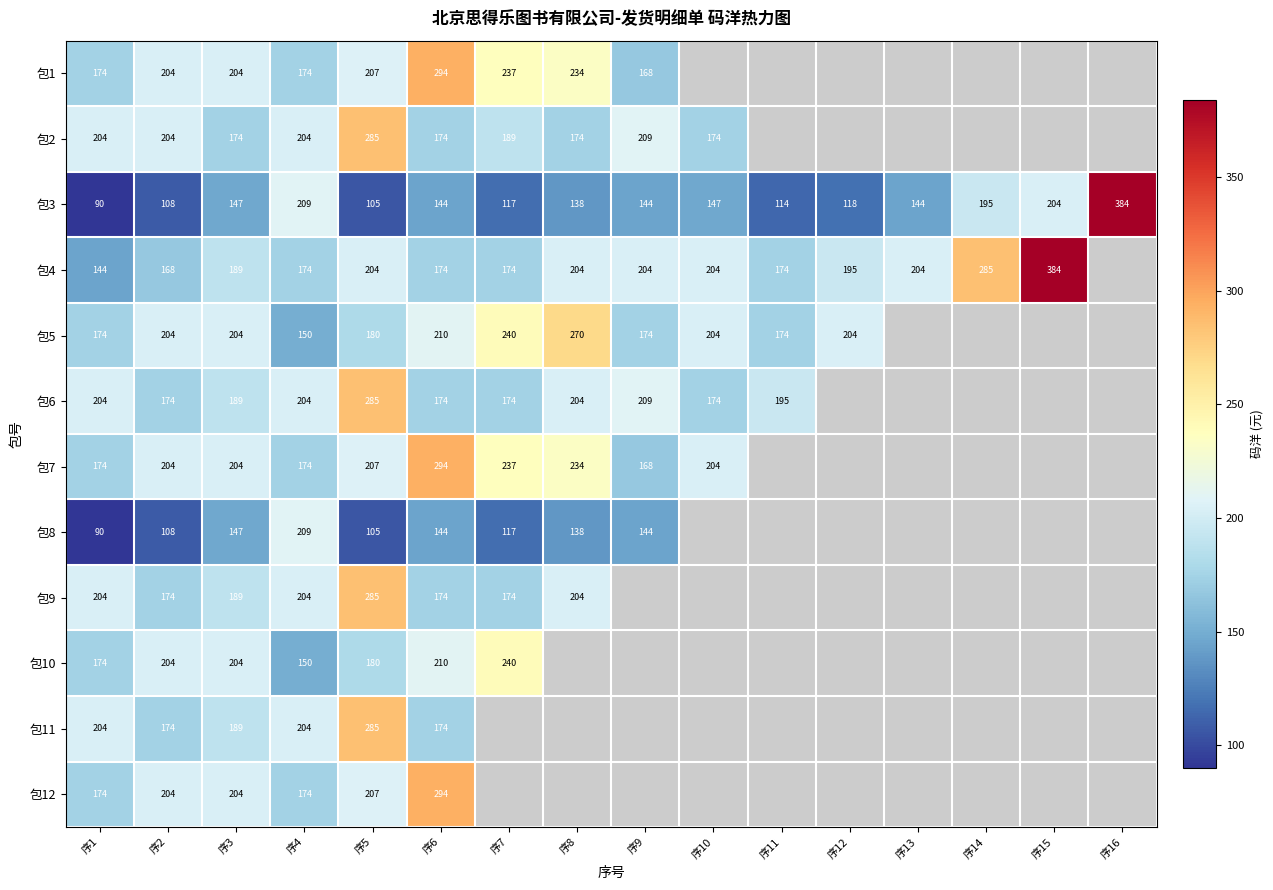

Is the value of 包3 at 序9 greater than the value of 包6 at 序10?

No